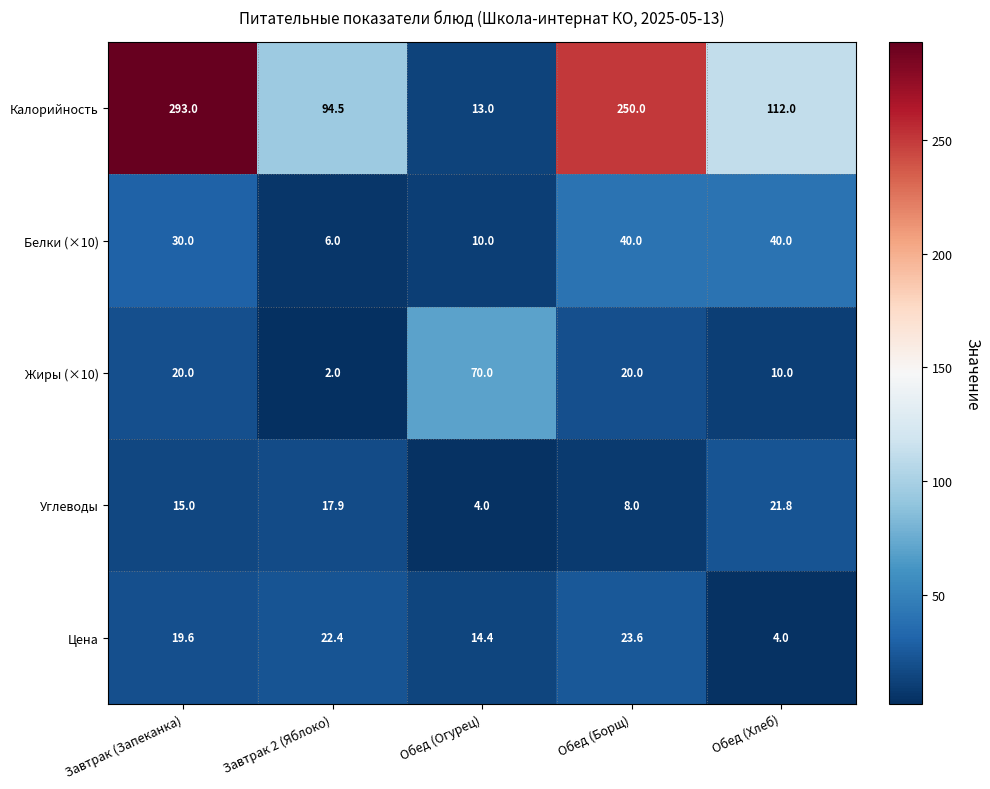

Count the number of categories in the chart.

5